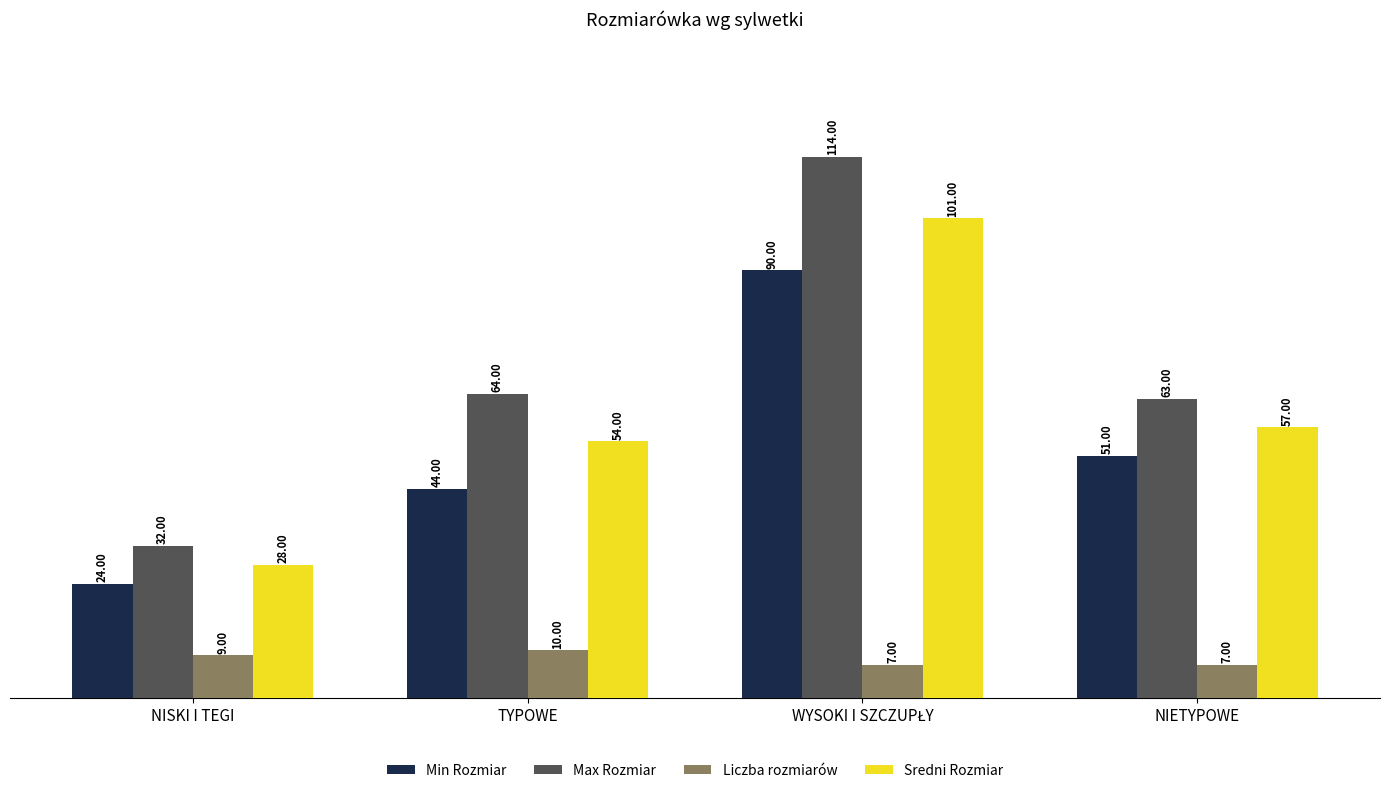

What is the difference between the Min Rozmiar values at TYPOWE and NISKI I TEGI?

20